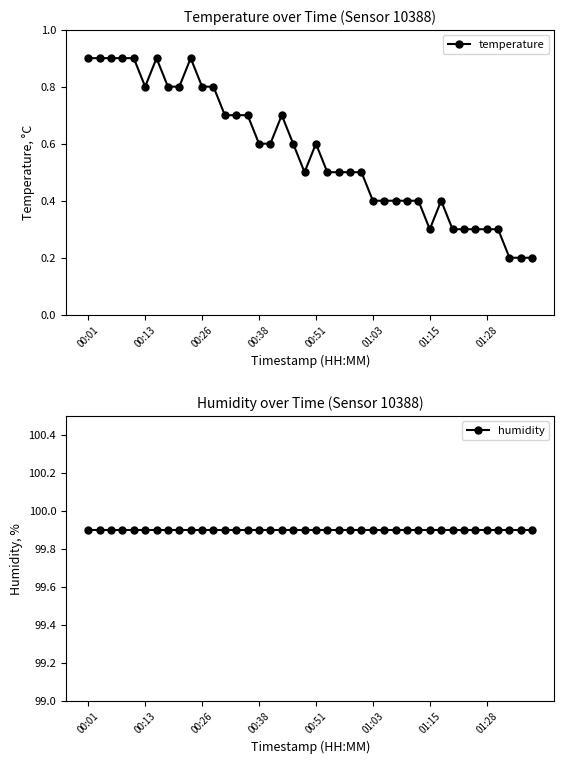

What is the maximum value shown in the chart?

99.9